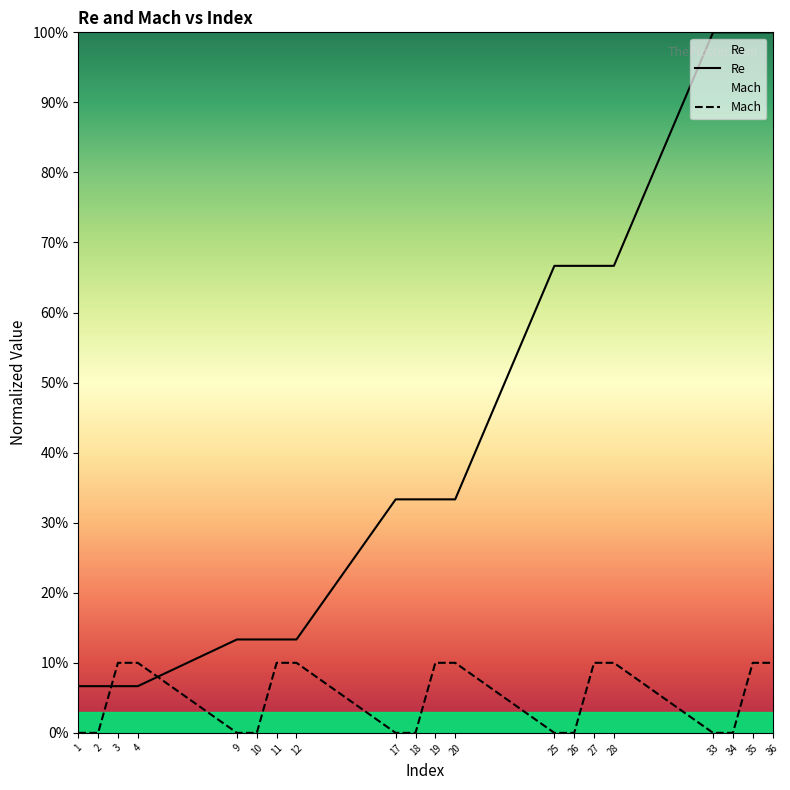

What value does the Mach series have at 12?

0.1